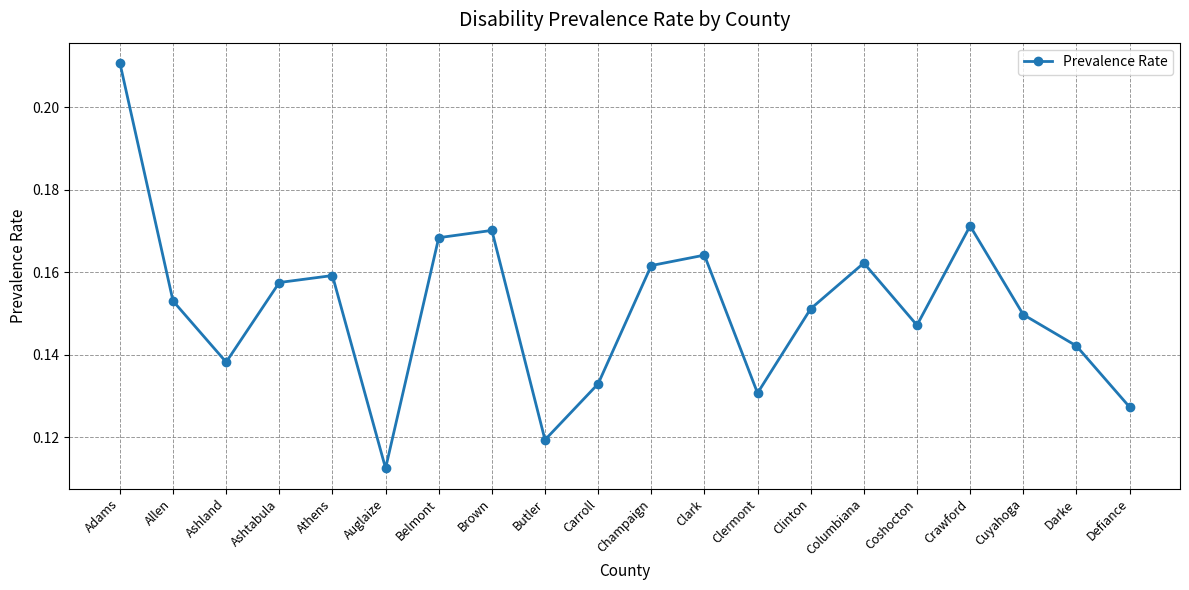

At which label is the value closest to 0?

Auglaize